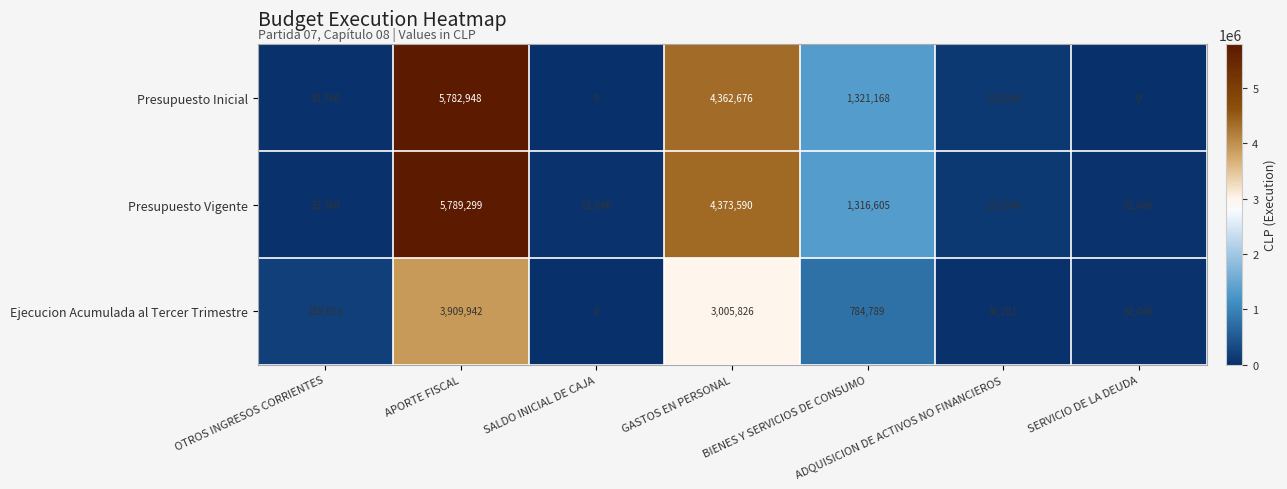

Which series changed the most between BIENES Y SERVICIOS DE CONSUMO and SERVICIO DE LA DEUDA?

Presupuesto Inicial